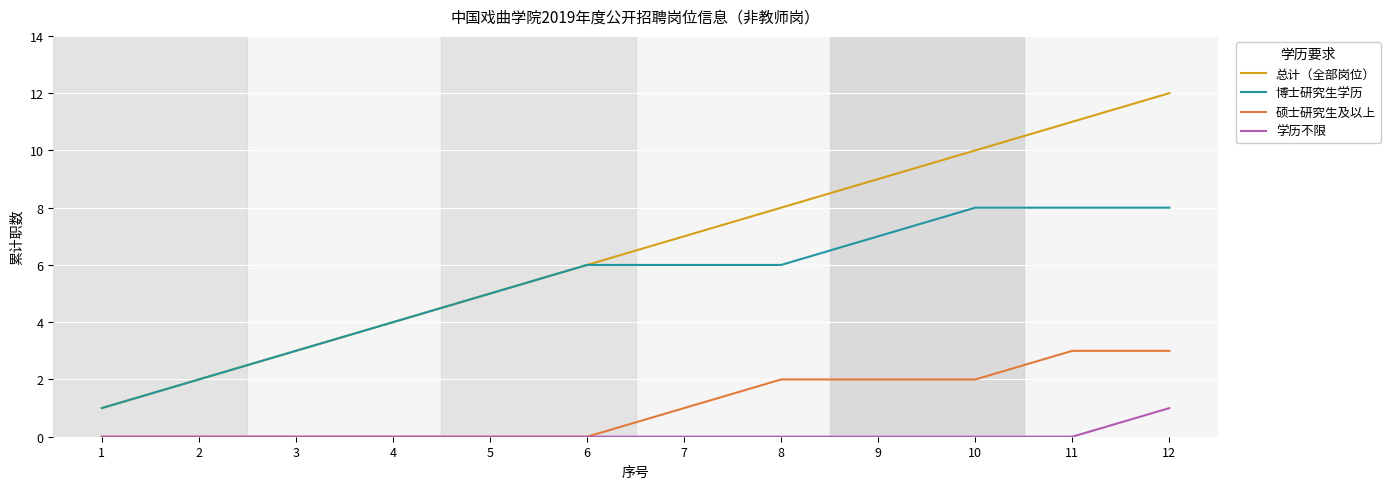

Reading right to left, extract all data points from this chart.

总计（全部岗位）: 12=12	11=11	10=10	9=9	8=8	7=7	6=6	5=5	4=4	3=3	2=2	1=1
博士研究生学历: 12=8	11=8	10=8	9=7	8=6	7=6	6=6	5=5	4=4	3=3	2=2	1=1
硕士研究生及以上: 12=3	11=3	10=2	9=2	8=2	7=1	6=0	5=0	4=0	3=0	2=0	1=0
学历不限: 12=1	11=0	10=0	9=0	8=0	7=0	6=0	5=0	4=0	3=0	2=0	1=0